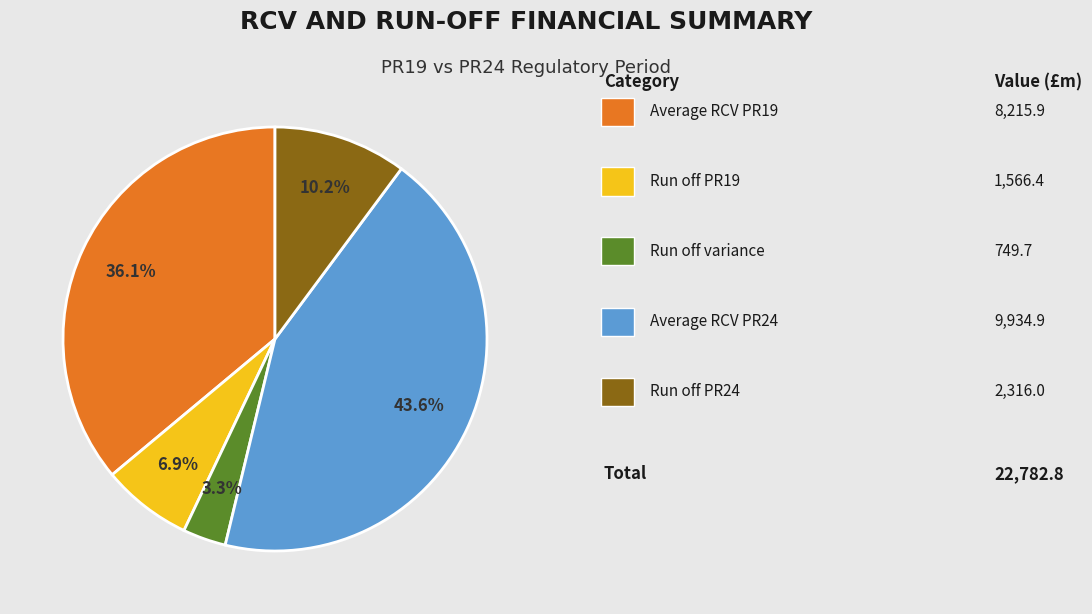

Does any single category account for the majority?

No